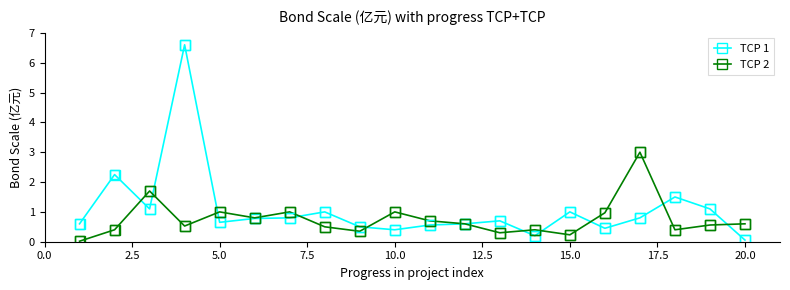

Which series has the largest range (max minus min)?

TCP 1